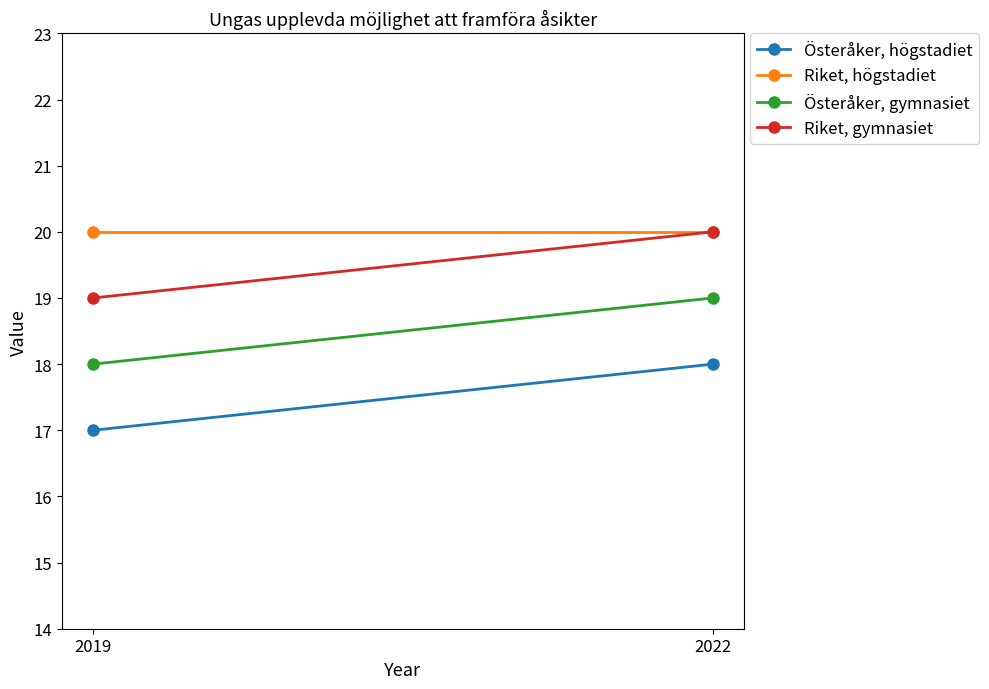

How many lines are shown in the chart?

4